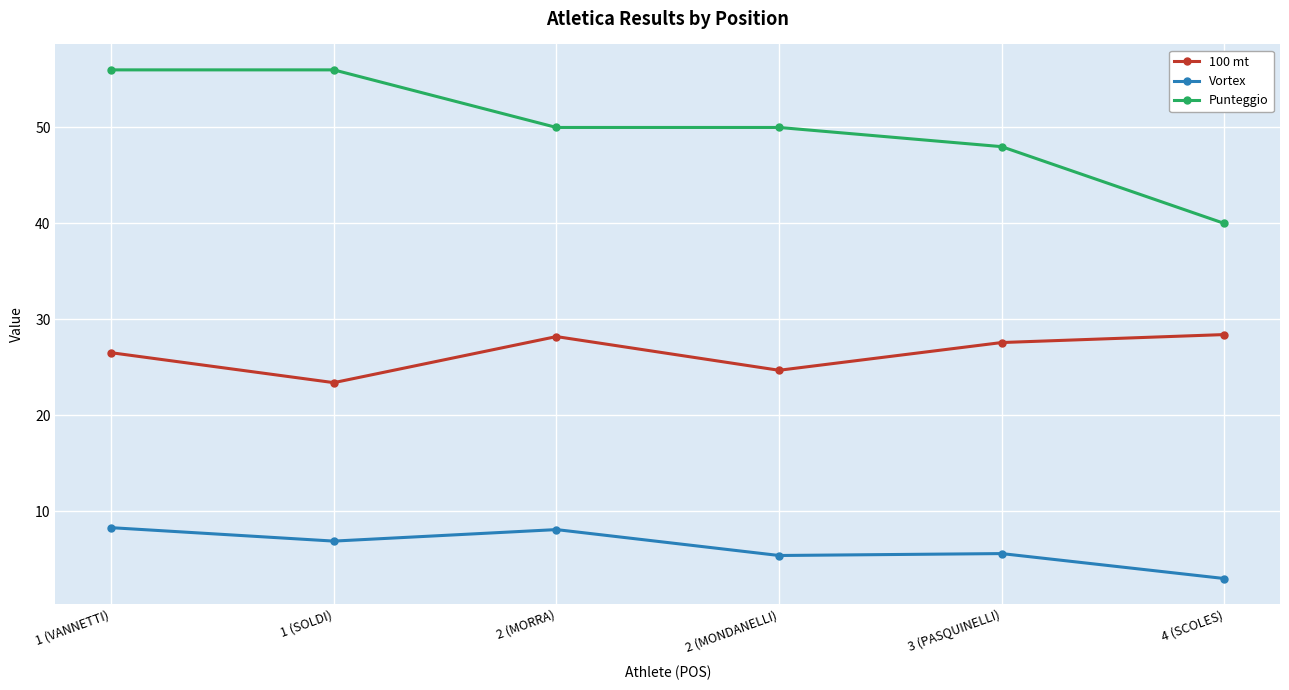

Where is the first local maximum for Vortex?

2 (MORRA)